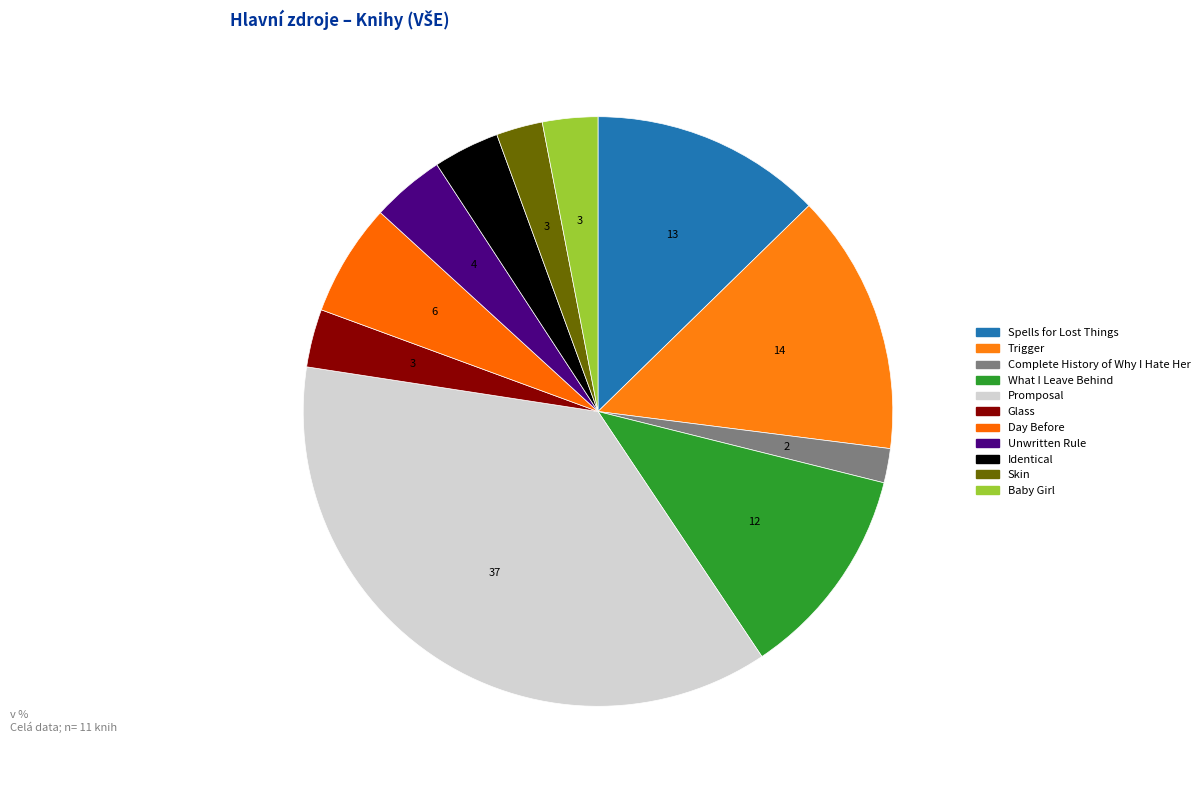

To the nearest percent, what percentage of the pie is Glass?

3%